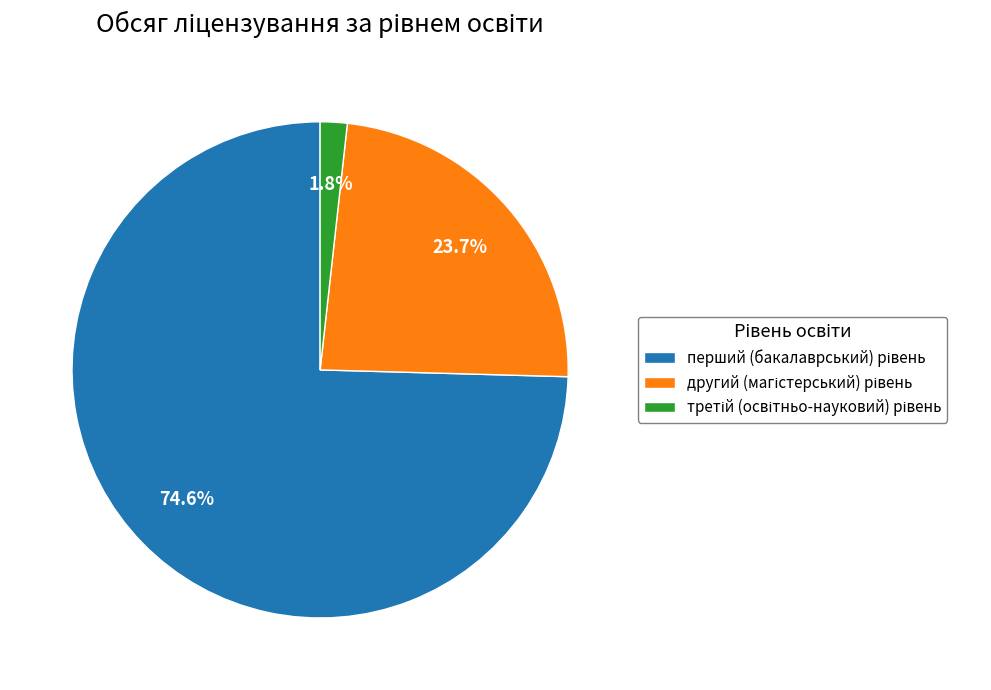

Is there any slice that represents more than half of the pie?

Yes